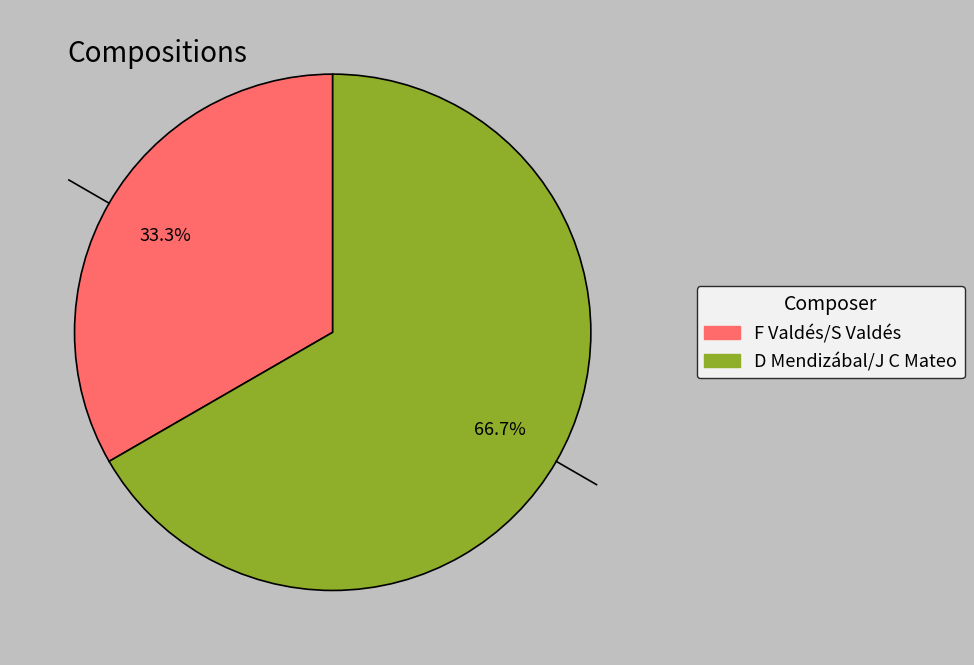

Which slice is the smallest?

F Valdés/S Valdés